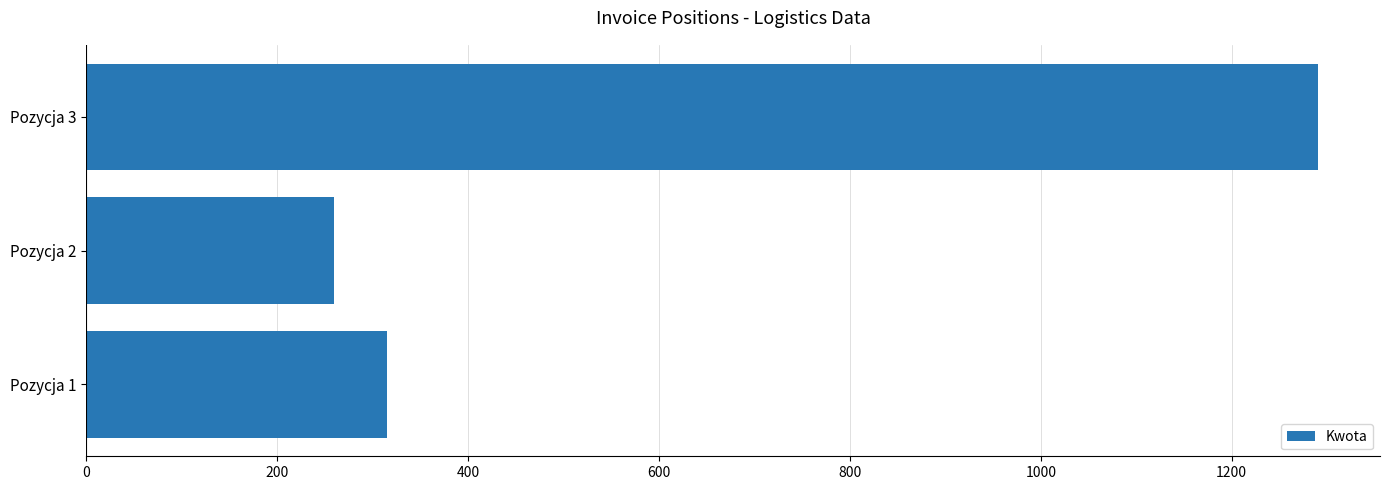

How many values are below 314?

1